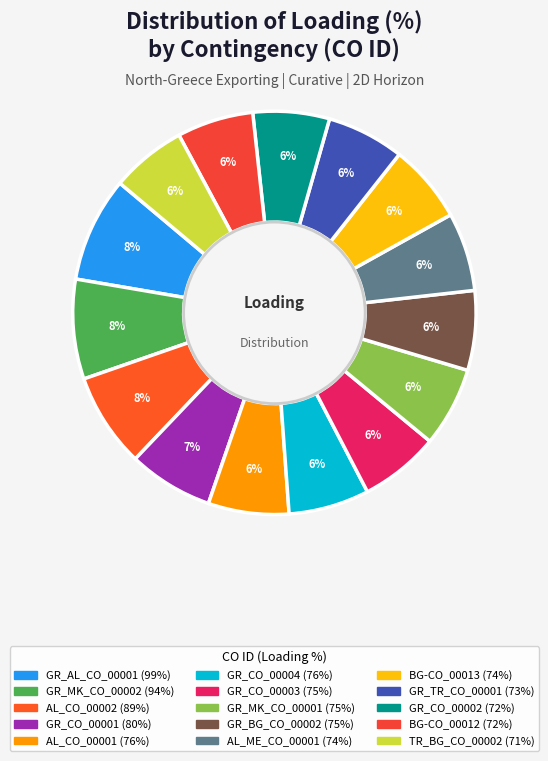

How many slices are in this pie chart?

15